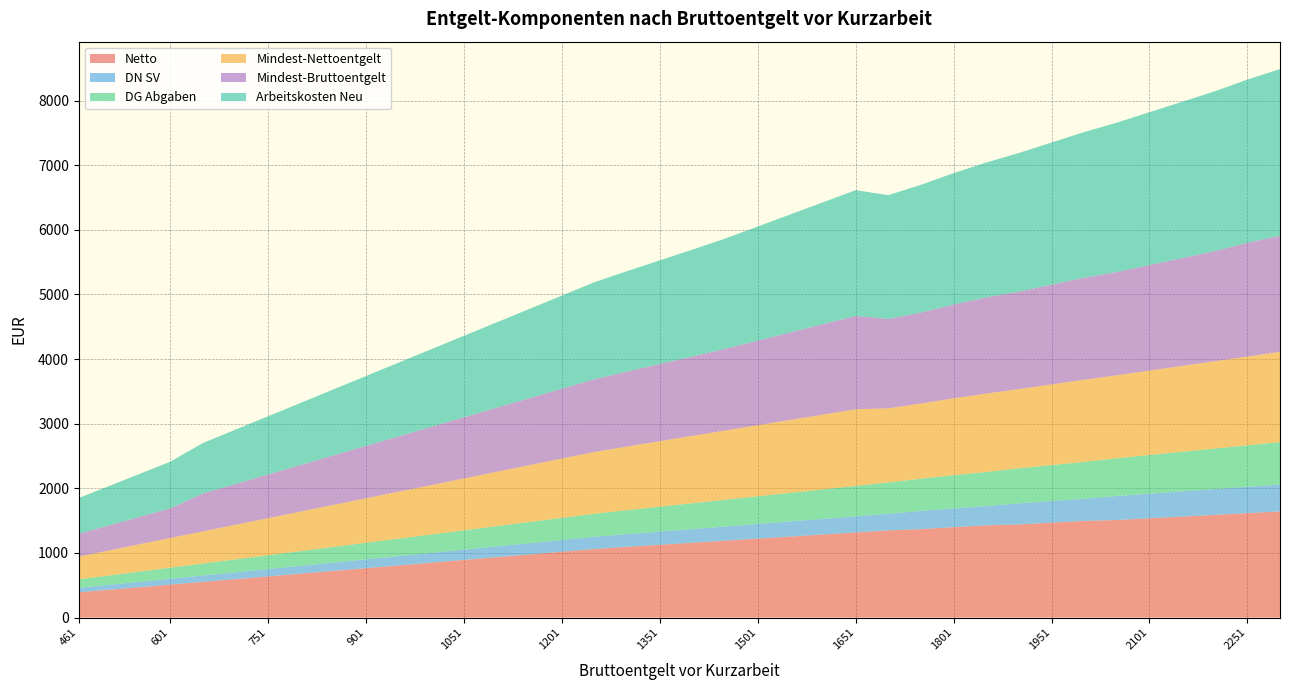

Reading left to right, what are all the values shown in this chart?

Netto: 461=391.3	501=425.2	551=467.7	601=510.1	651=552.6	701=595.0	751=637.5	801=679.9	851=722.3	901=764.8	951=807.2	1001=849.6	1051=892.1	1101=934.5	1151=977.0	1201=1019.4	1251=1061.8	1301=1094.7	1351=1126.5	1401=1158.4	1451=1190.2	1501=1222.0	1551=1253.9	1601=1285.7	1651=1317.5	1701=1349.4	1751=1368.1	1801=1399.5	1851=1427.3	1901=1442.2	1951=1469.1	2001=1496.1	2051=1509.7	2101=1536.3	2151=1562.9	2201=1589.5	2251=1616.1	2301=1642.7
DN SV: 461=69.7	501=75.8	551=83.3	601=90.9	651=98.4	701=106.0	751=113.5	801=121.1	851=128.7	901=136.2	951=143.8	1001=151.3	1051=158.9	1101=166.5	1151=174.0	1201=181.6	1251=189.2	1301=196.7	1351=204.3	1401=211.8	1451=219.4	1501=226.9	1551=234.5	1601=242.1	1651=249.6	1701=257.2	1751=282.3	1801=290.3	1851=298.4	1901=325.4	1951=334.0	2001=342.6	2051=371.6	2101=380.7	2151=389.8	2201=398.8	2251=407.9	2301=416.9
DG Abgaben: 461=131.4	501=142.8	551=157.1	601=171.3	651=185.6	701=199.8	751=214.1	801=228.4	851=242.6	901=256.9	951=271.1	1001=285.4	1051=299.6	1101=313.9	1151=328.1	1201=342.4	1251=356.7	1301=370.9	1351=385.2	1401=399.4	1451=413.7	1501=427.9	1551=442.2	1601=456.4	1651=470.7	1701=484.9	1751=499.2	1801=513.5	1851=527.7	1901=542.0	1951=556.2	2001=570.5	2051=584.7	2101=599.0	2151=613.2	2201=627.5	2251=641.8	2301=656.0
Mindest-Nettoentgelt: 461=352.2	501=382.7	551=420.9	601=459.1	651=497.3	701=535.5	751=573.7	801=611.9	851=650.1	901=688.3	951=726.5	1001=764.7	1051=802.9	1101=841.1	1151=879.3	1201=917.5	1251=955.7	1301=985.2	1351=1013.9	1401=1042.5	1451=1071.2	1501=1099.8	1551=1128.5	1601=1157.1	1651=1185.8	1701=1147.0	1751=1162.8	1801=1189.6	1851=1213.2	1901=1225.9	1951=1248.8	2001=1271.7	2051=1283.2	2101=1305.9	2151=1328.5	2201=1351.1	2251=1373.7	2301=1396.3
Mindest-Bruttoentgelt: 461=352.2	501=382.7	551=420.9	601=459.1	651=585.9	701=630.9	751=675.9	801=720.9	851=765.9	901=810.9	951=855.9	1001=900.9	1051=945.9	1101=990.9	1151=1035.9	1201=1080.9	1251=1125.9	1301=1160.8	1351=1194.5	1401=1228.2	1451=1264.0	1501=1309.0	1551=1354.0	1601=1399.0	1651=1444.0	1701=1383.1	1751=1408.0	1801=1450.0	1851=1487.1	1901=1507.0	1951=1543.0	2001=1579.0	2051=1597.1	2101=1632.7	2151=1668.2	2201=1703.7	2251=1760.0	2301=1796.0
Arbeitskosten Neu: 461=553.3	501=601.3	551=661.3	601=721.3	651=781.3	701=841.4	751=901.4	801=961.4	851=1021.4	901=1081.4	951=1141.4	1001=1201.4	1051=1261.4	1101=1321.4	1151=1381.5	1201=1441.5	1251=1501.5	1301=1552.9	1351=1603.3	1401=1653.8	1451=1706.0	1501=1766.0	1551=1826.0	1601=1886.0	1651=1946.0	1701=1916.1	1751=1976.6	1801=2034.5	1851=2088.4	1901=2146.6	1951=2199.9	2001=2253.3	2051=2312.0	2101=2365.5	2151=2419.0	2201=2472.4	2251=2525.9	2301=2579.4